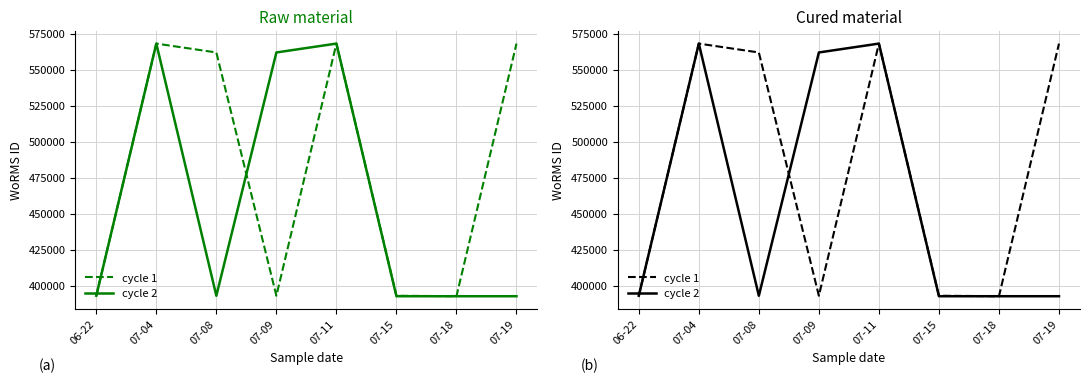

At which label does cycle 2 first exceed 393075?

07-04